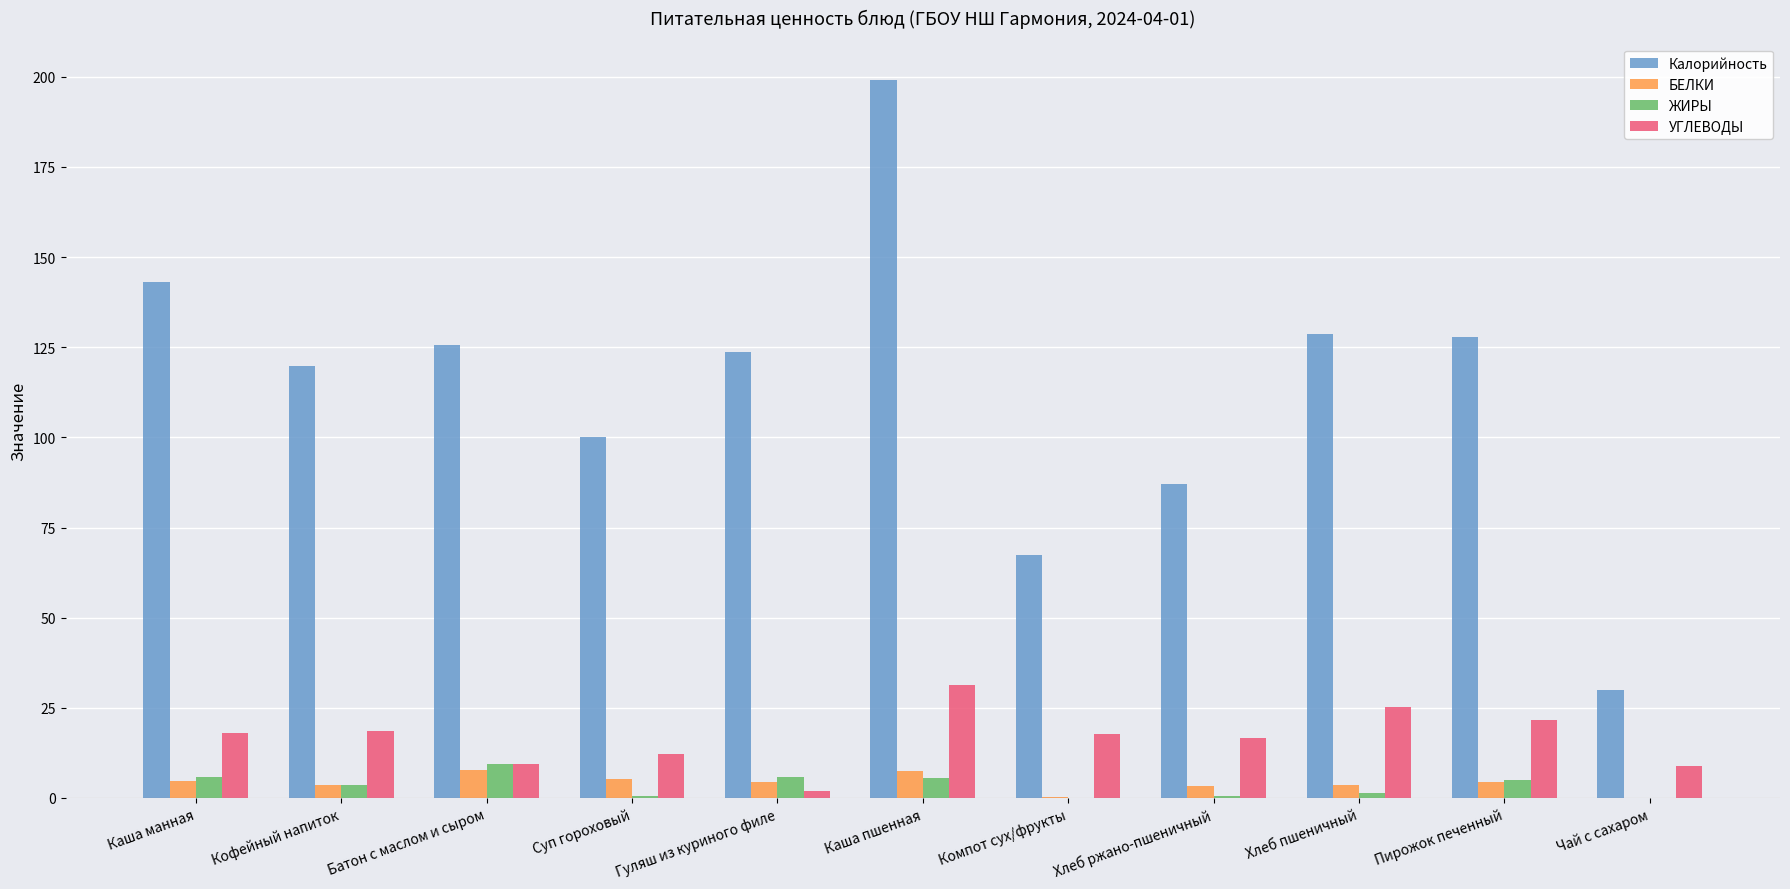

Which series has the largest total across all categories?

Калорийность